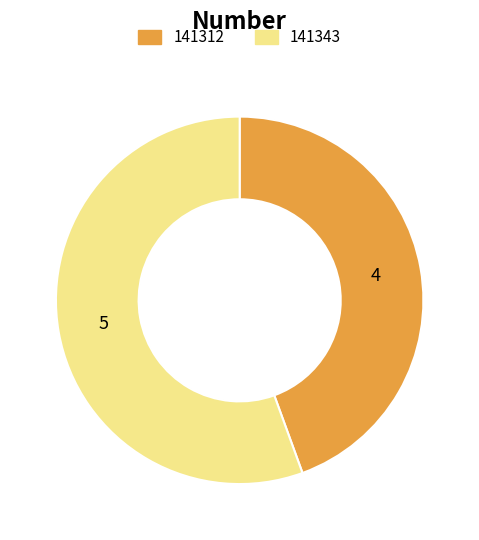

Rank the categories by value from lowest to highest.

141312, 141343